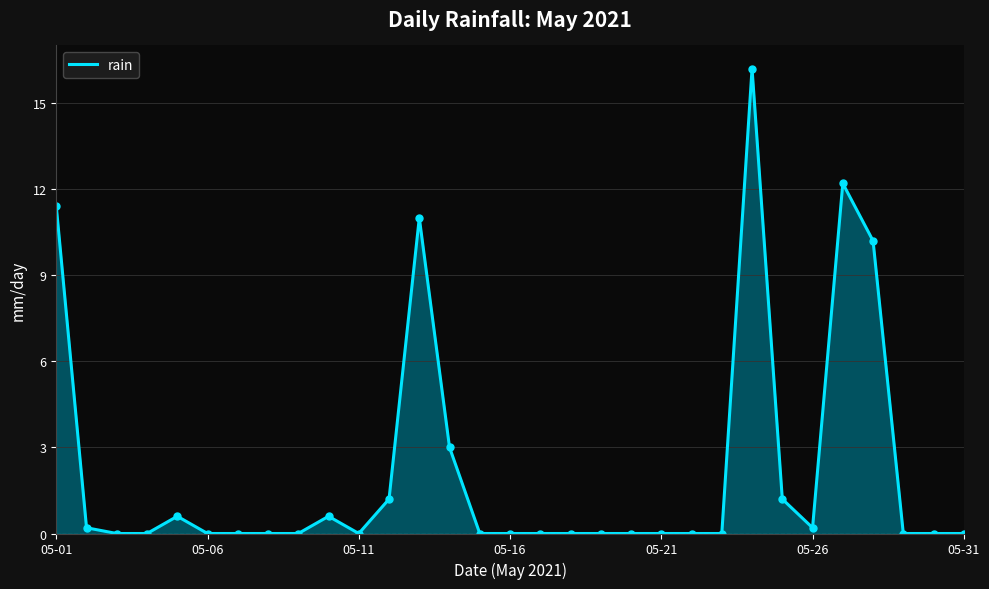

What is the greatest value displayed?

16.2